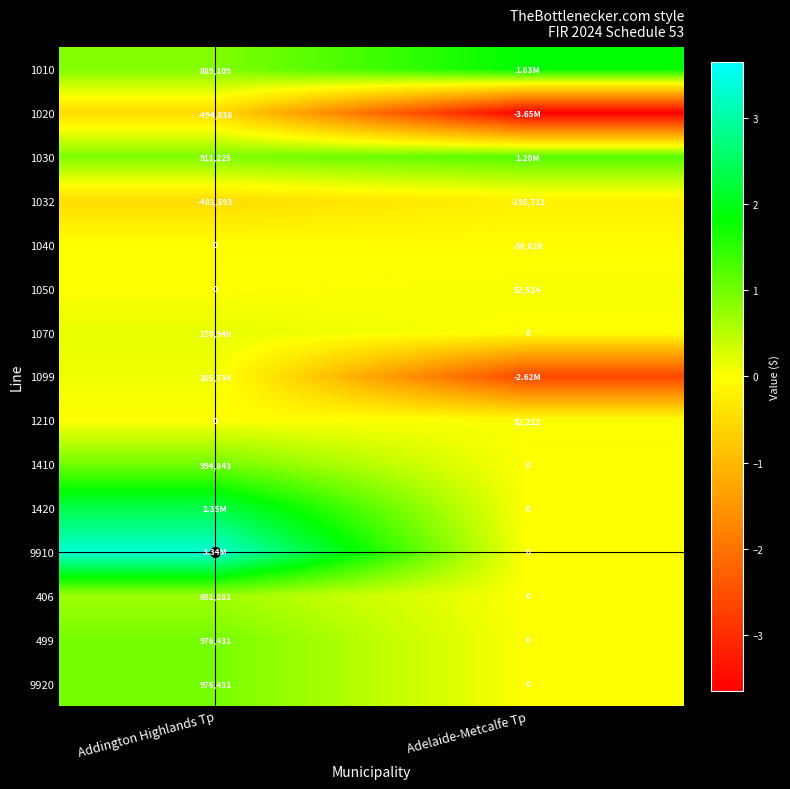

Is the value of 1032 at Adelaide-Metcalfe Tp greater than the value of 1030 at Addington Highlands Tp?

No